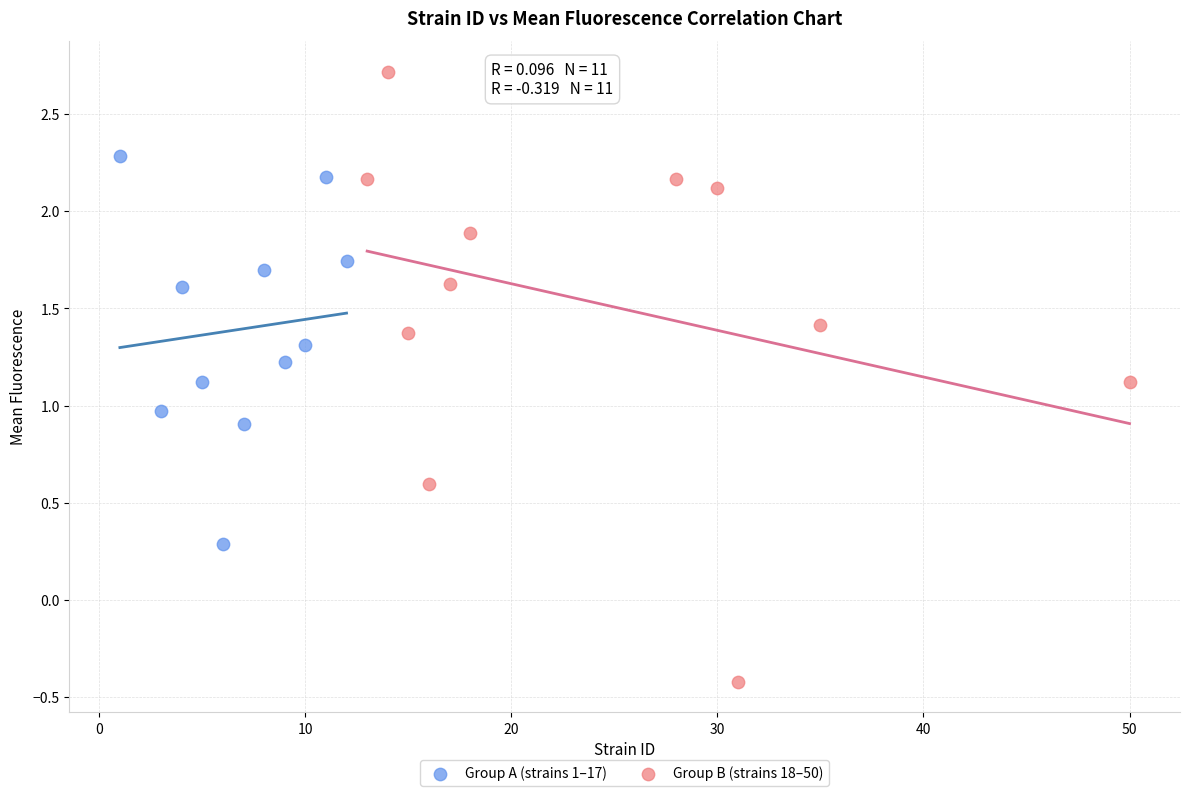

What are all the series names shown in the legend?

Group A (strains 1–17), Group B (strains 18–50)